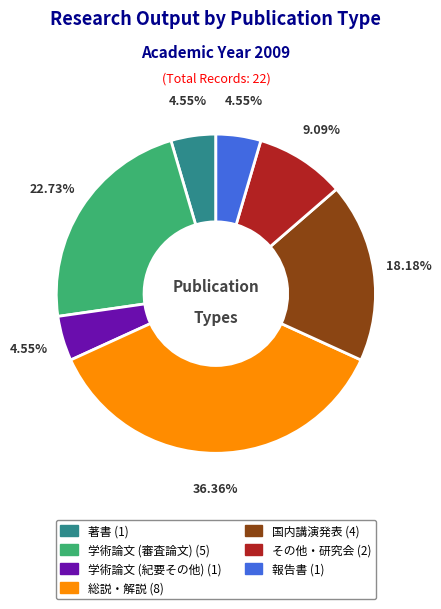

Is there any slice that represents more than half of the pie?

No